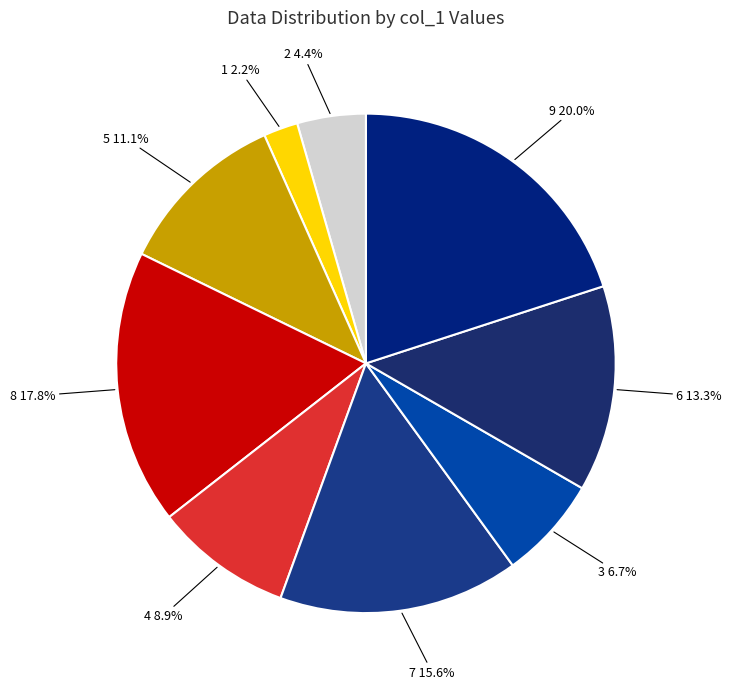

Which slice is the smallest?

1